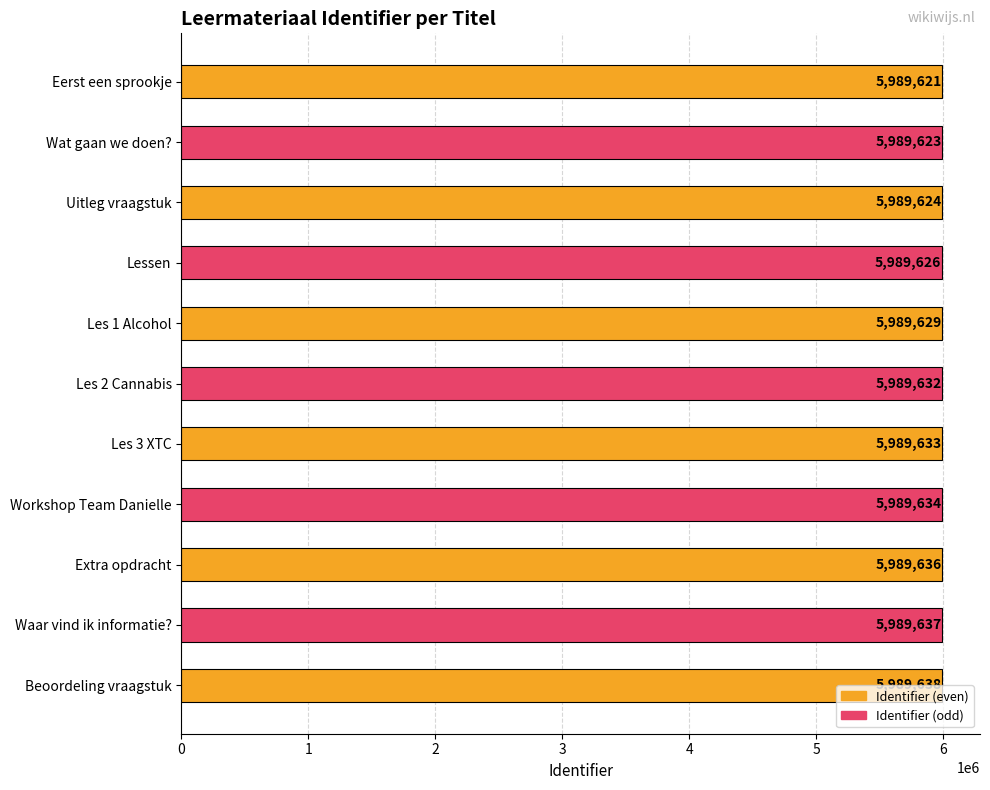

At which category does the chart reach its peak across all series?

Beoordeling vraagstuk